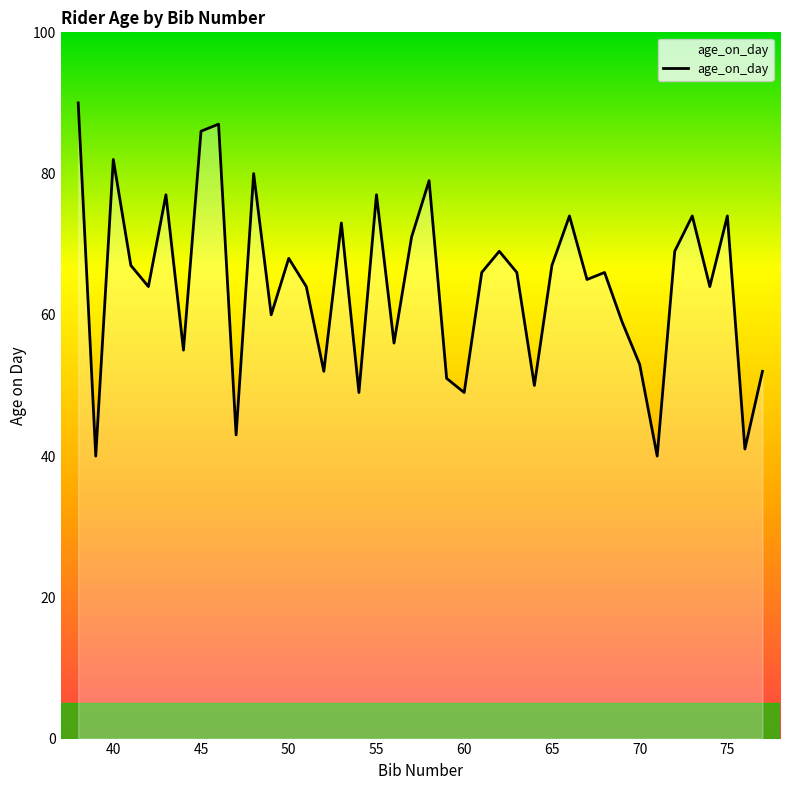

Does the chart display data point markers on the line(s)?

No